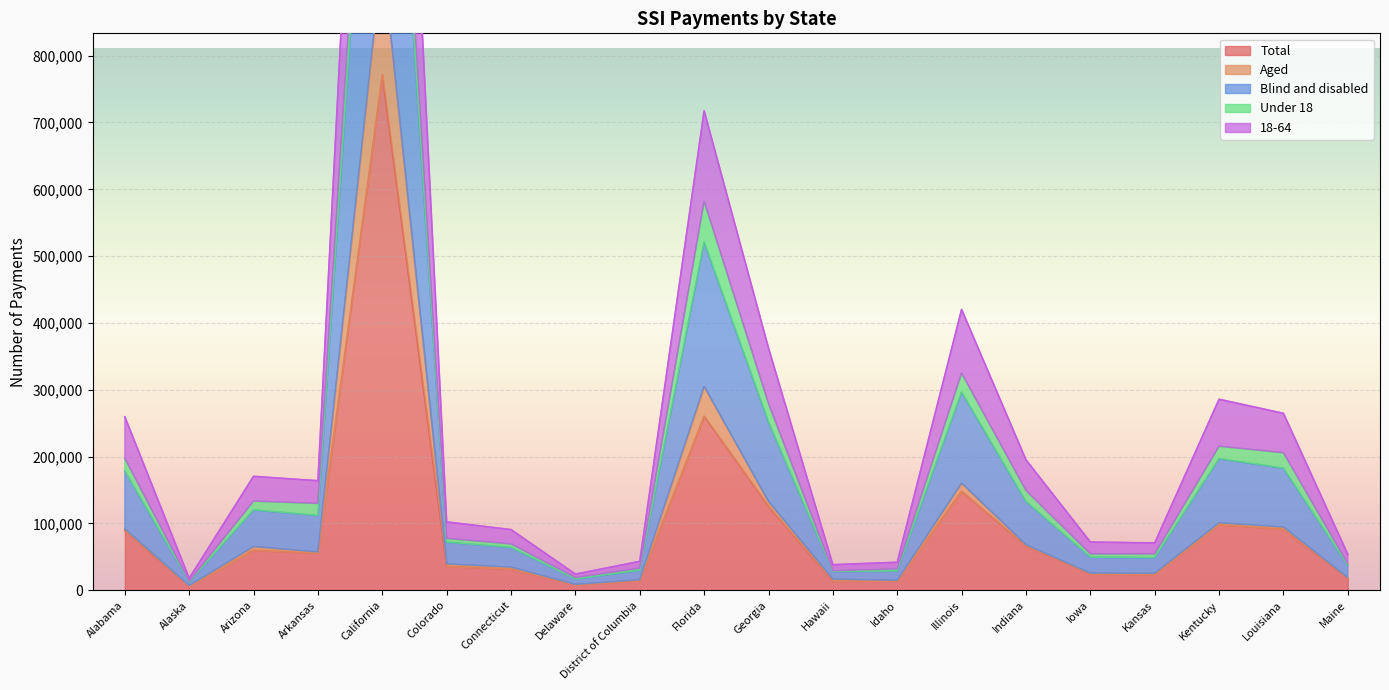

At which category does the chart reach its peak across all series?

California